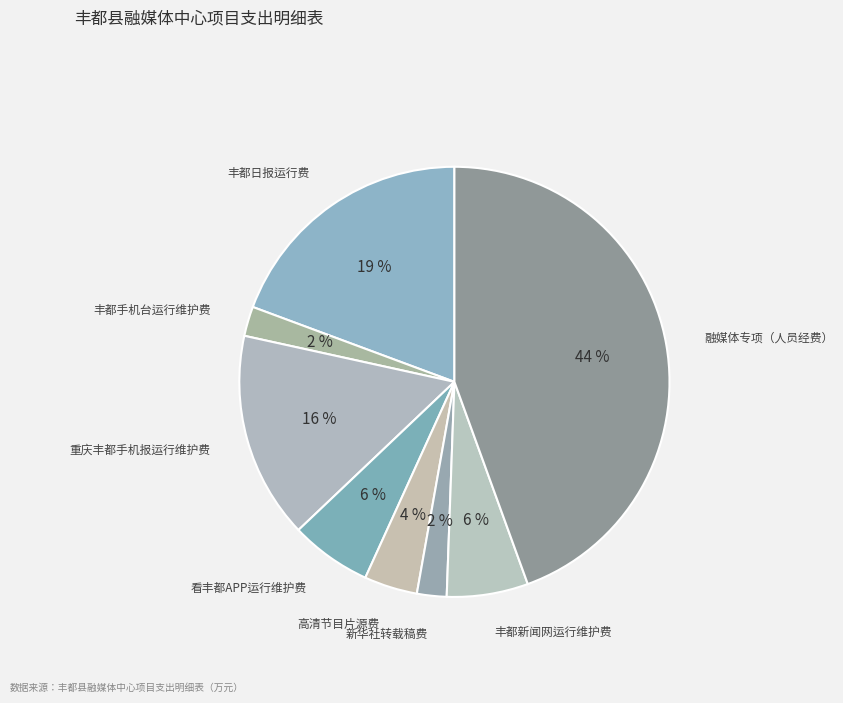

How many segments does this pie chart have?

8